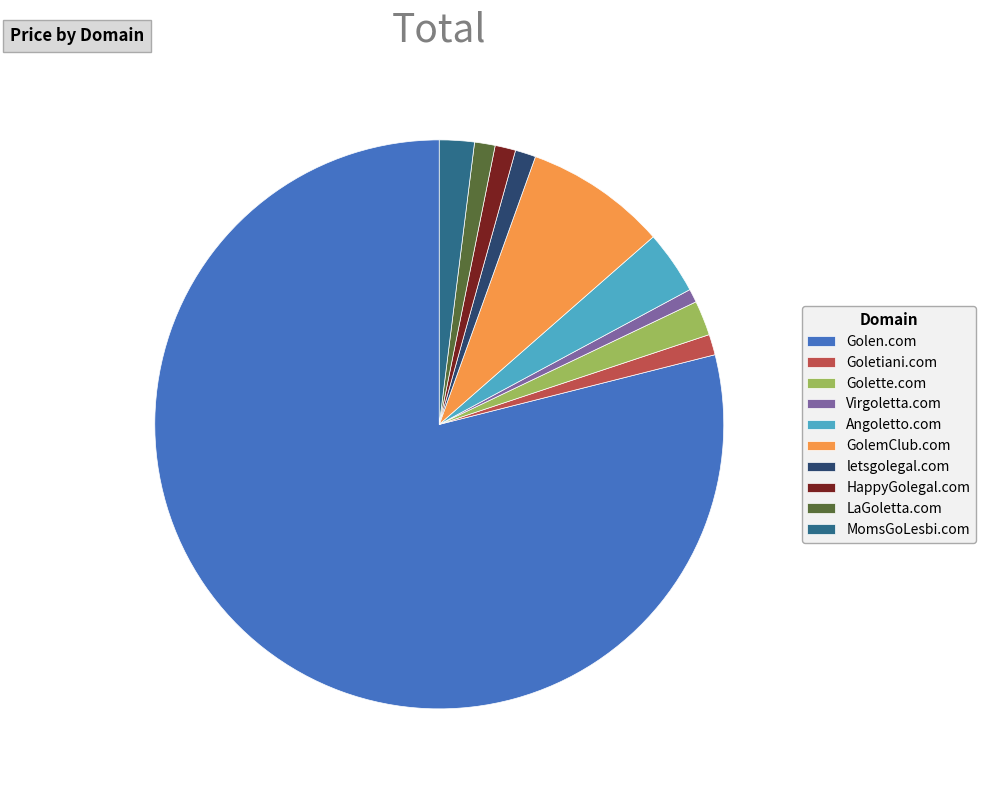

Between MomsGoLesbi.com and Goletiani.com, which is larger?

MomsGoLesbi.com